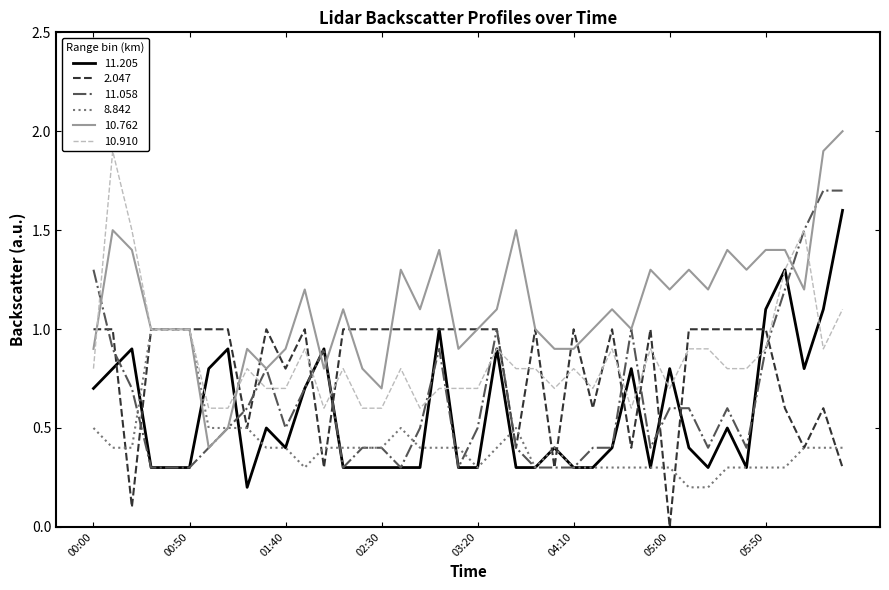

What is the difference between the maximum and minimum values in the 10.910 series?

1.3